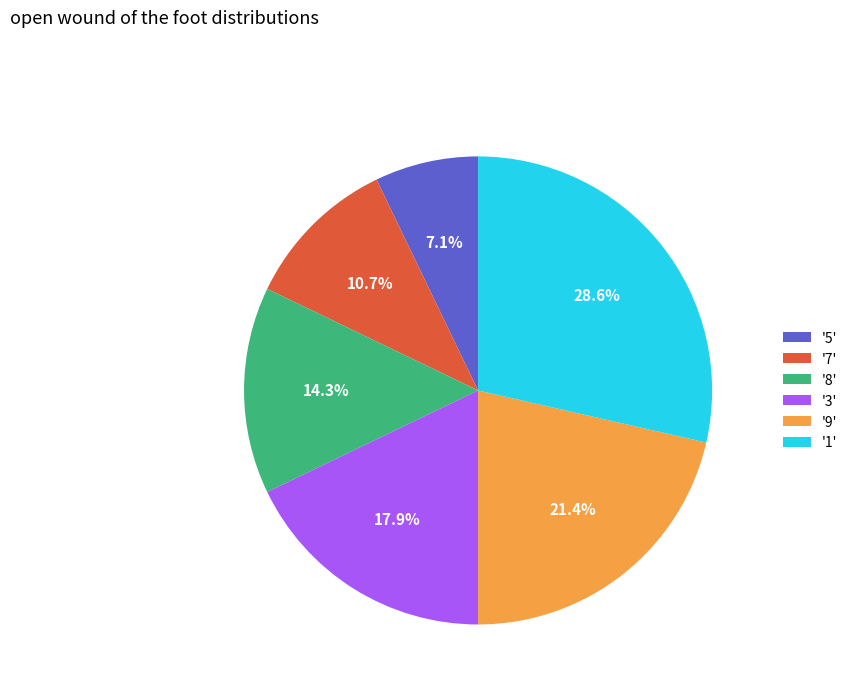

Rank the categories by value from highest to lowest.

'1', '9', '3', '8', '7', '5'